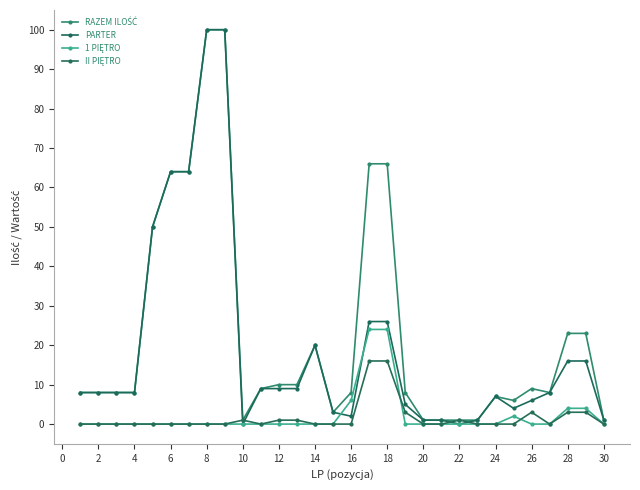

How many lines are shown in the chart?

4